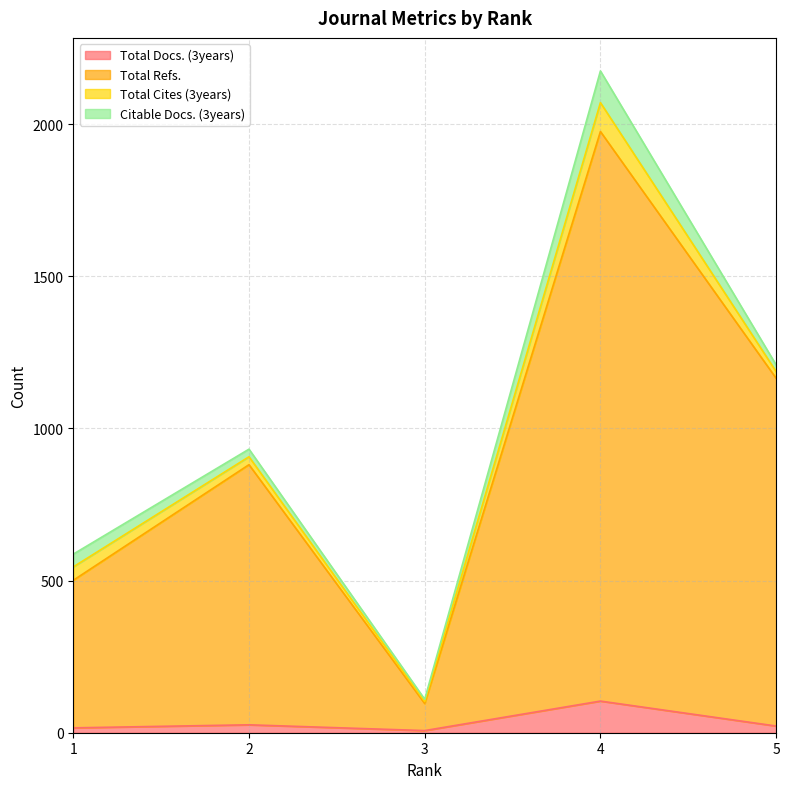

Does the chart display data point markers on the line(s)?

No